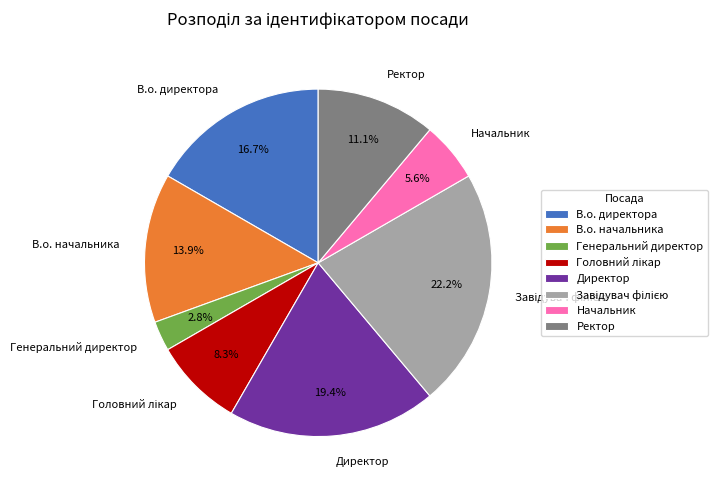

Does Ректор represent more than half of the total?

No